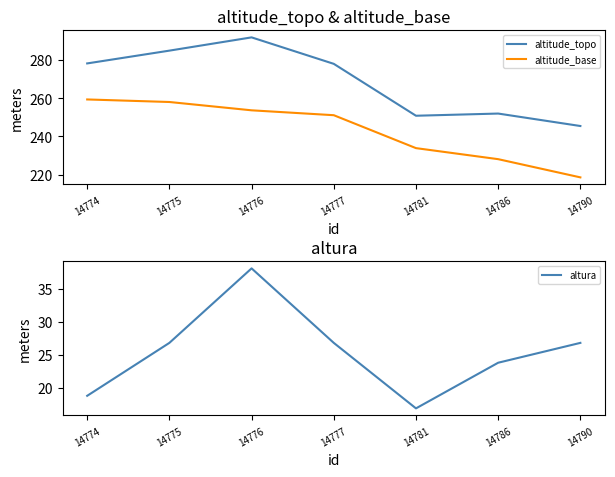

The altitude_topo series shows 418.6 at 14775. True or false?

False